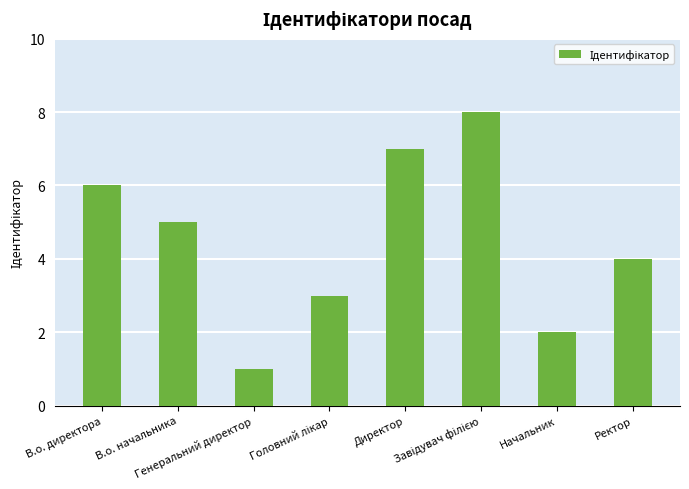

Count the values in the range 3 to 7.

5